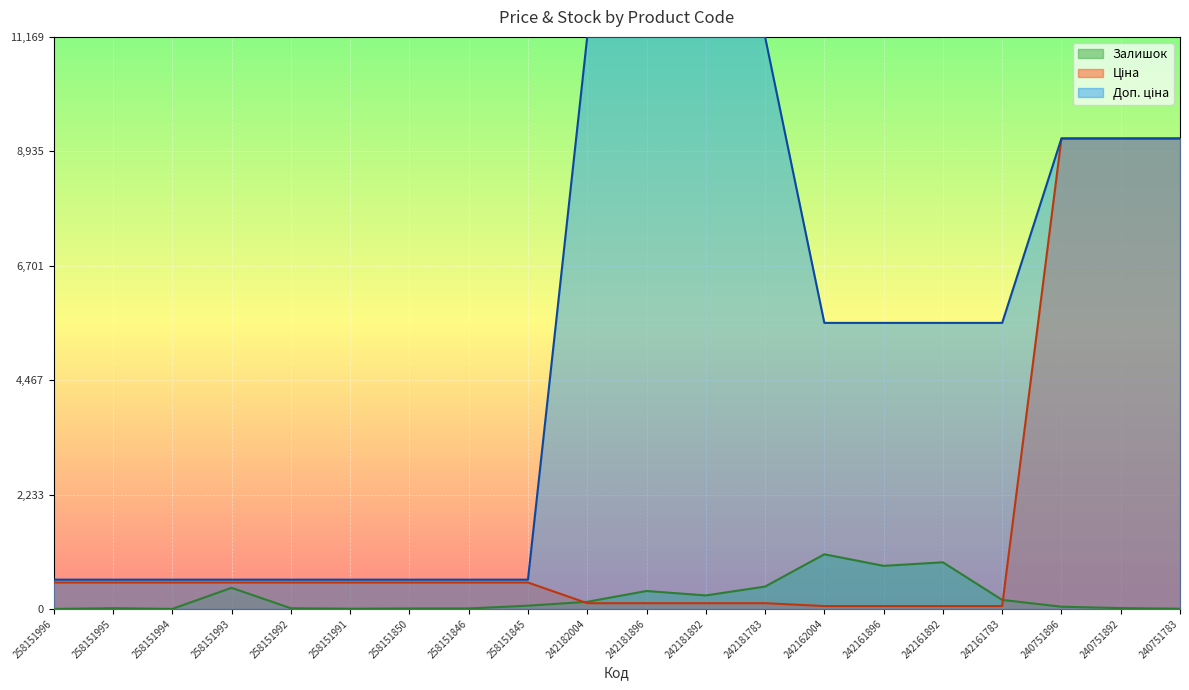

True or false: Доп. ціна and Залишок cross at least once.

False